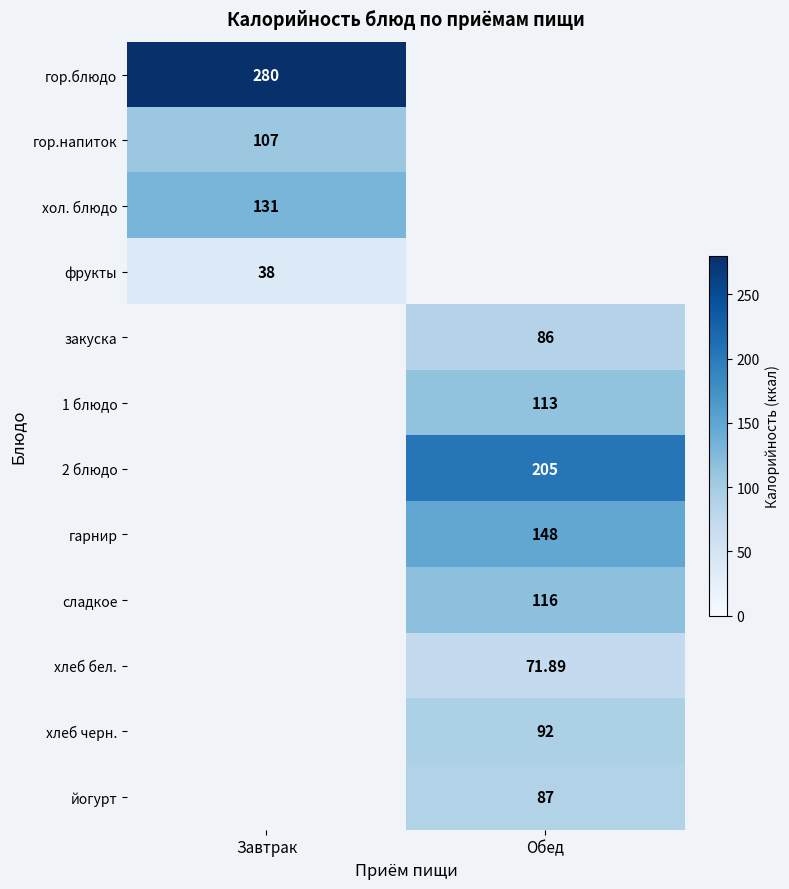

Is the value of закуска at Обед greater than the value of фрукты at Завтрак?

Yes